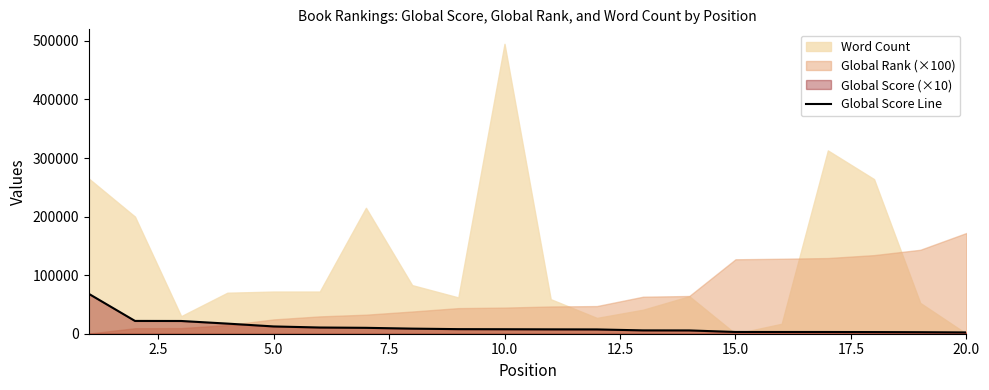

What is the sum of all values?

229040